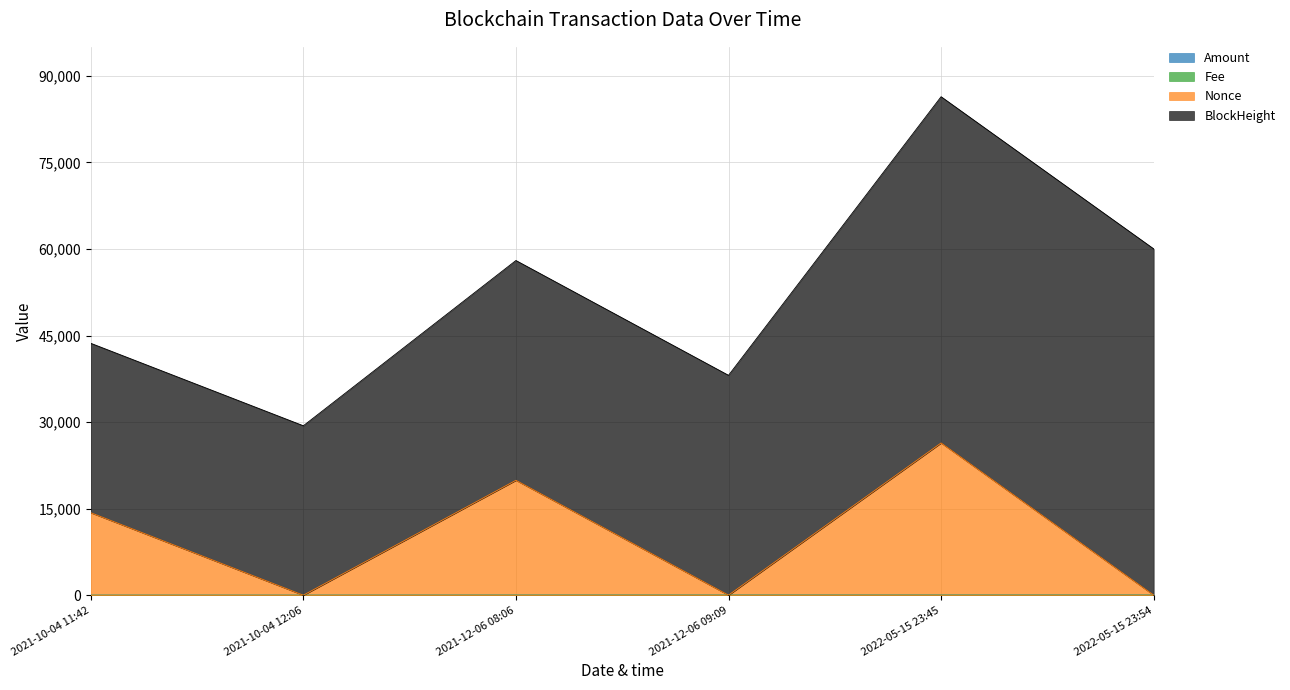

At which category is the sum across all series the highest?

2022-05-15 23:45